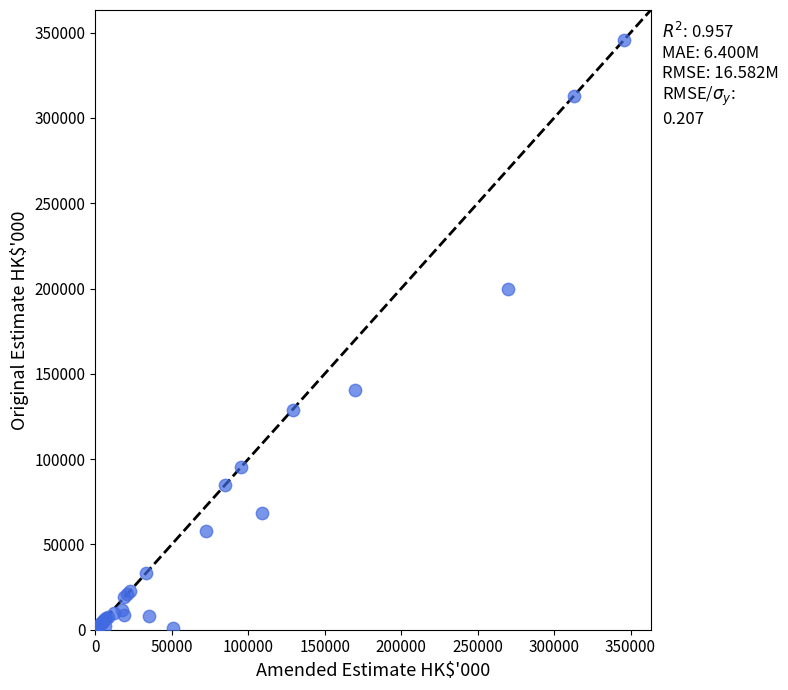

What Y value in the scatter plot is closest to 173050?

200000